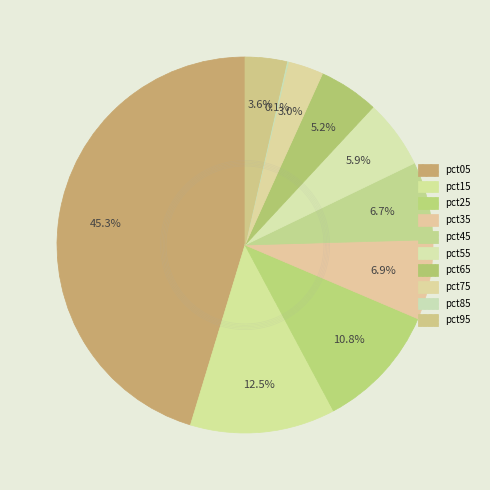

To the nearest percent, what portion does pct65 represent?

5%